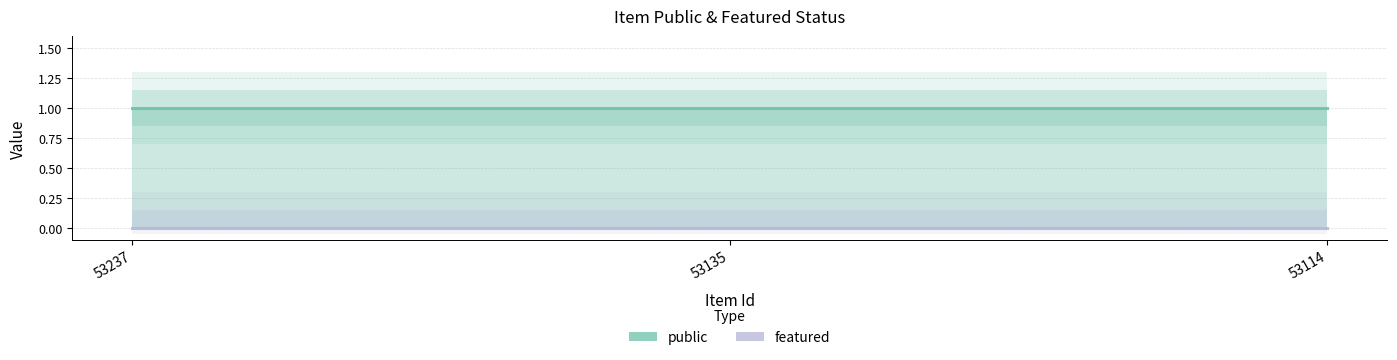

What is the spread (max minus min) of values at 53114?

1